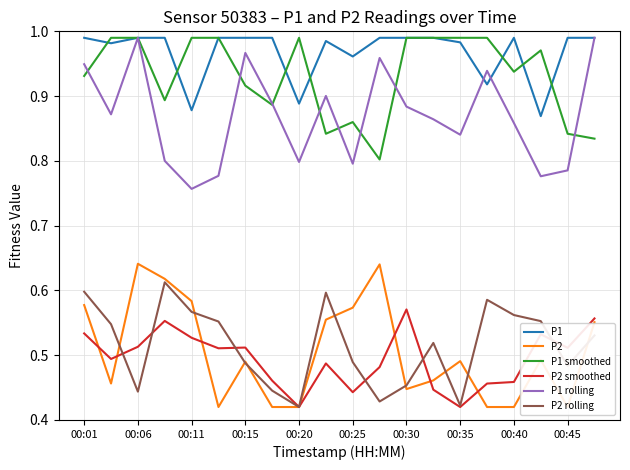

At which category is the sum across all series the highest?

00:01